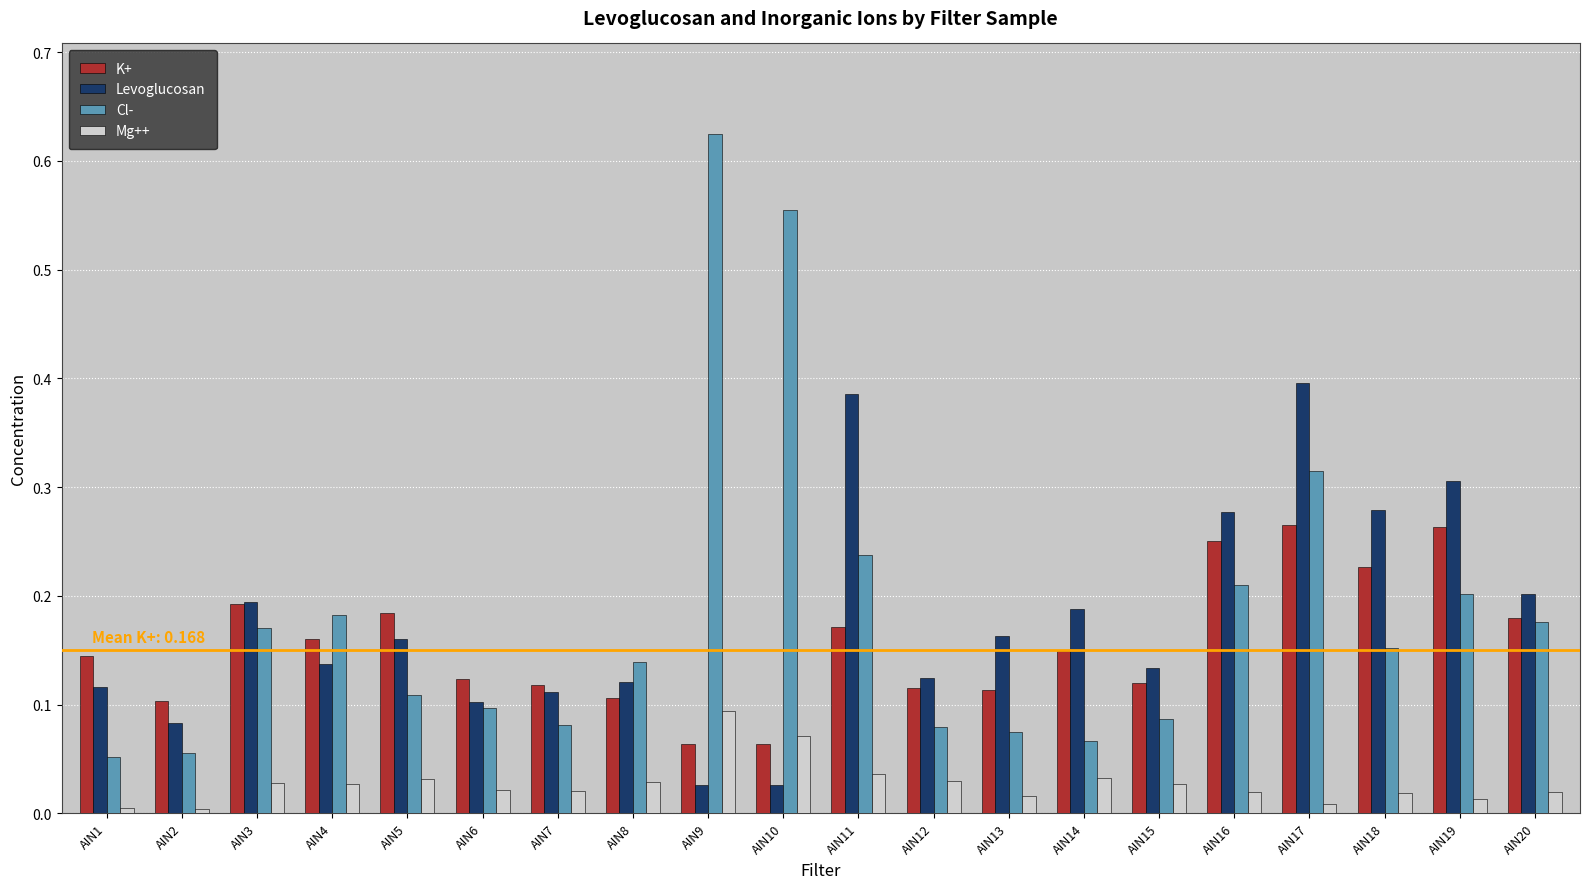

Count the number of categories in the chart.

20